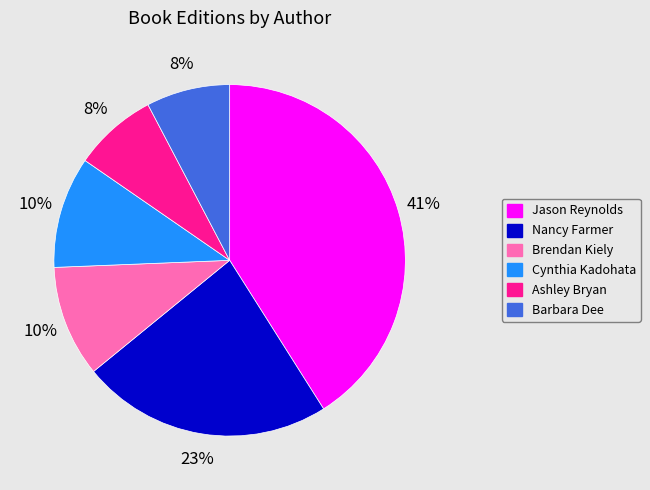

Is it true that Ashley Bryan is 8% of the pie?

True